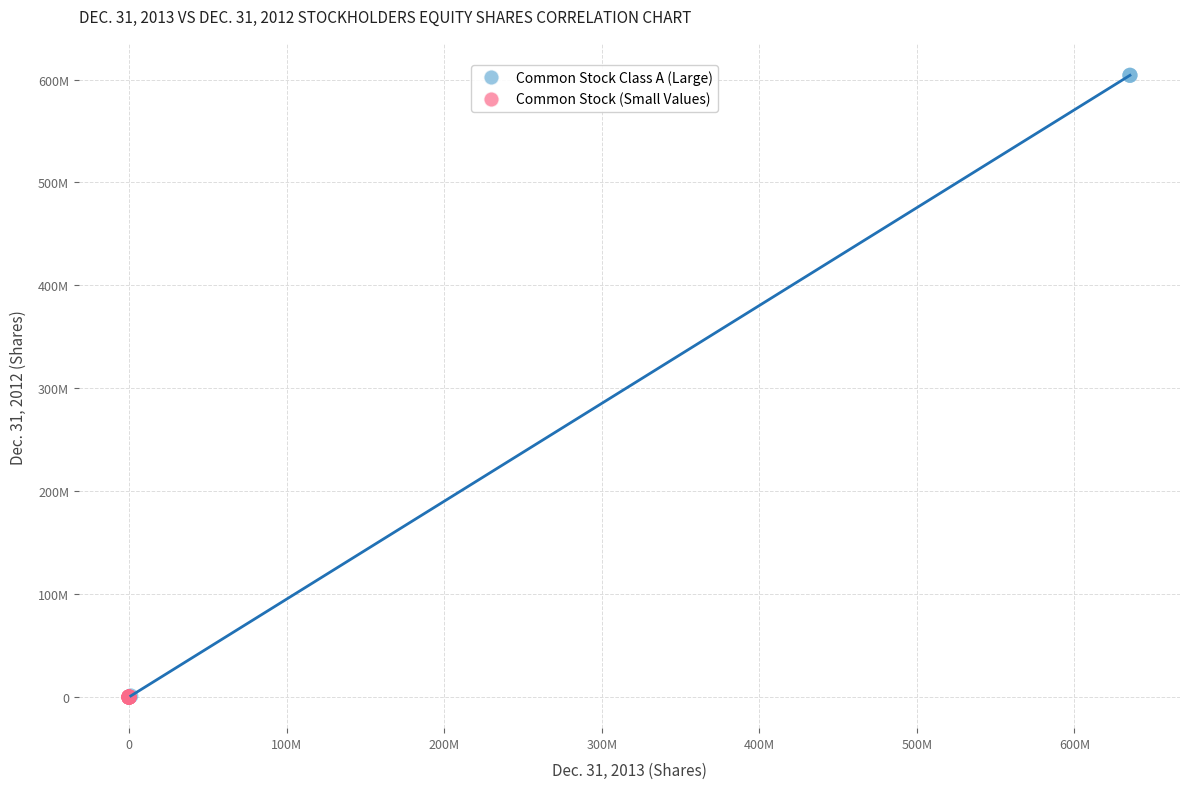

What are all the series names shown in the legend?

Common Stock Class A (Large), Common Stock (Small Values)